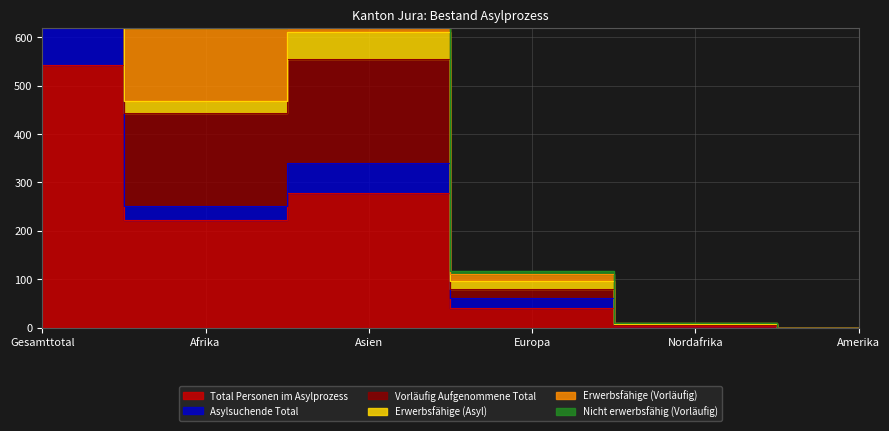

What is the average value of the Vorläufig Aufgenommene Total series?

501